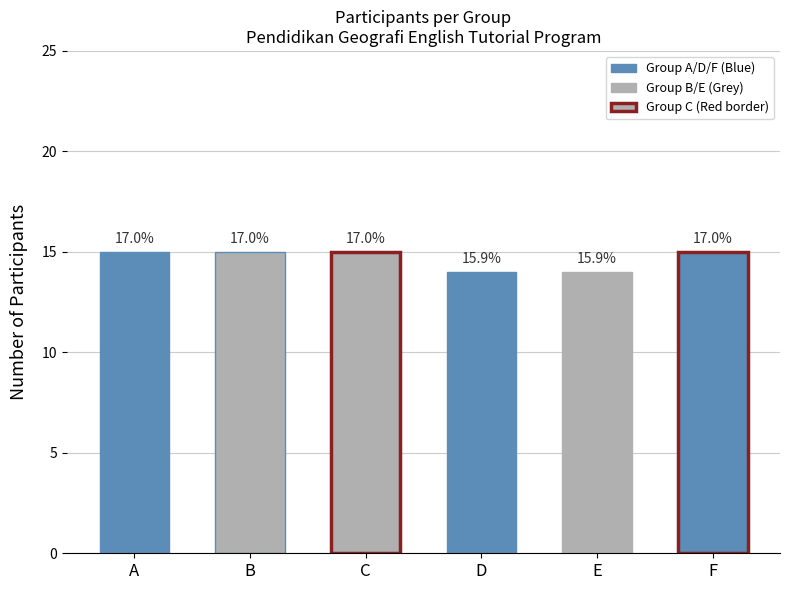

What is the difference between the values at D and A?

1